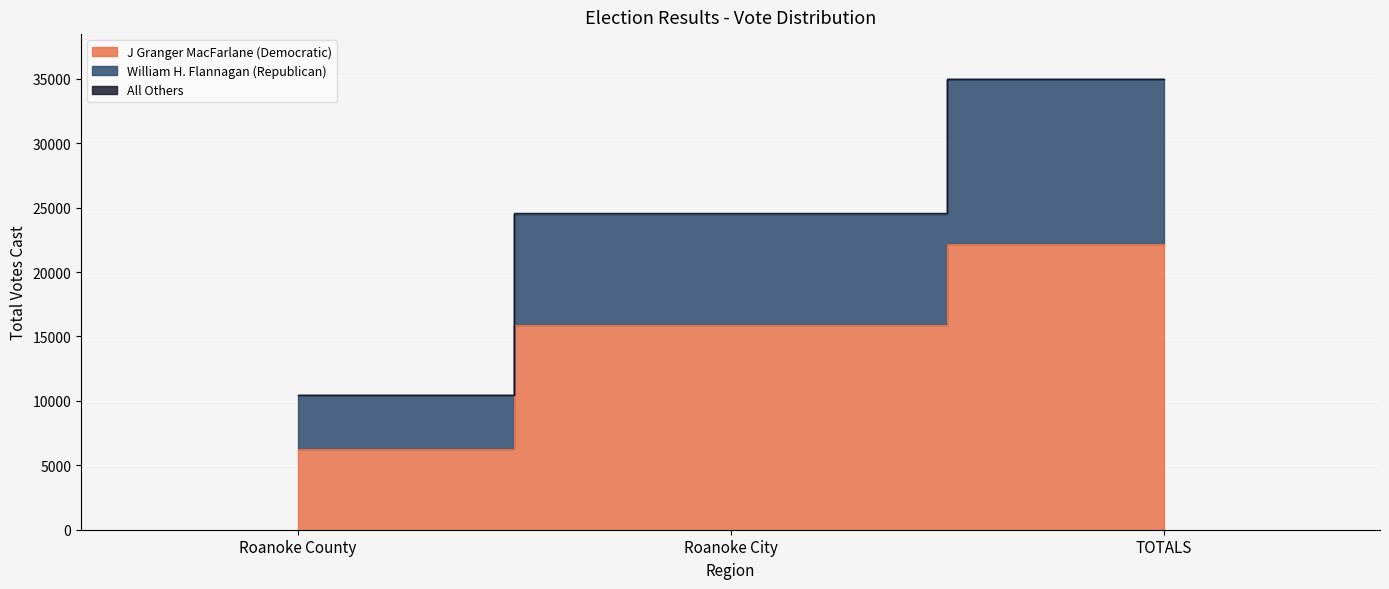

The William H. Flannagan (Republican) series shows 18446 at Roanoke County. True or false?

False